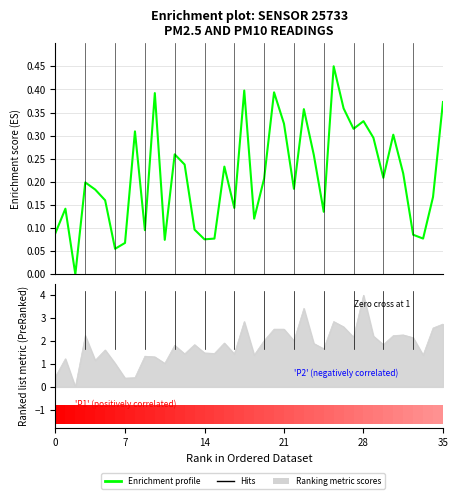

What is the sum of all values?

8.5